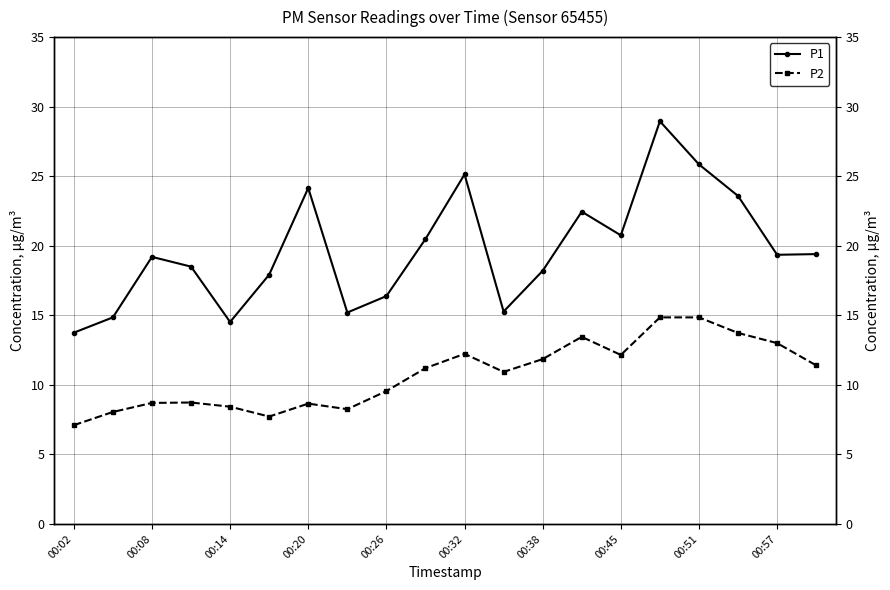

Does the chart have visible grid lines?

Yes